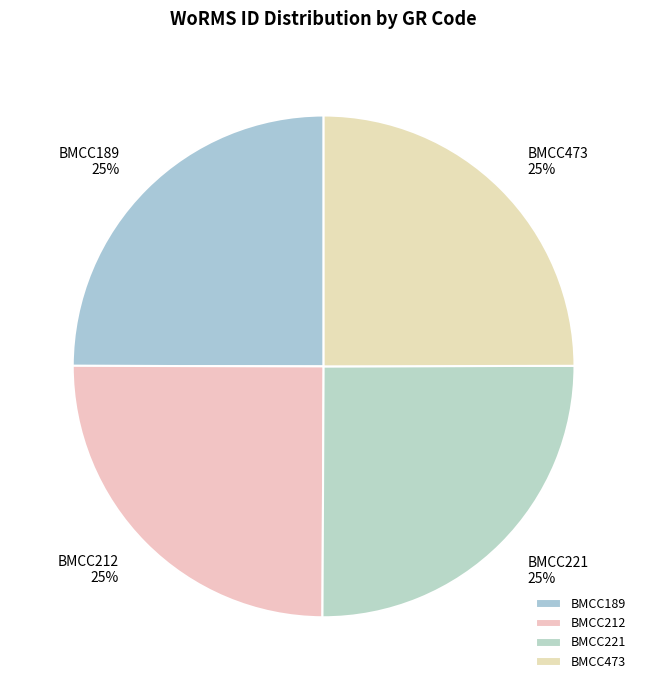

True or false: BMCC221 accounts for 40% of the total.

False